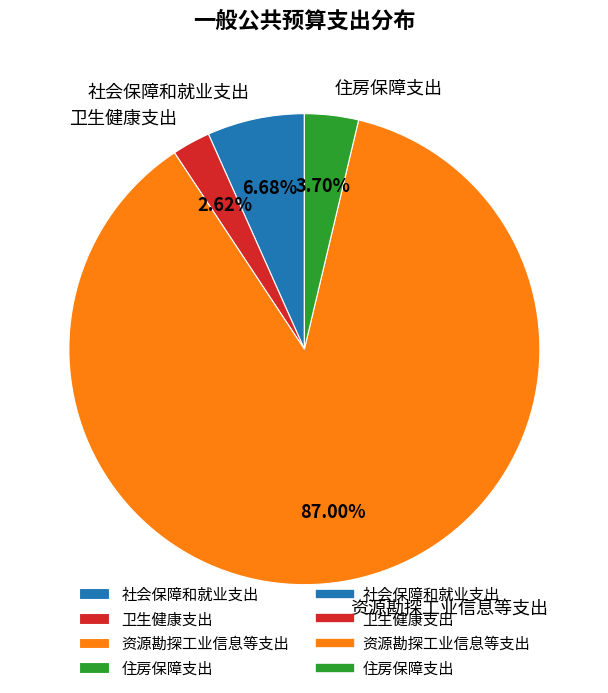

Which category accounts for the majority?

资源勘探工业信息等支出